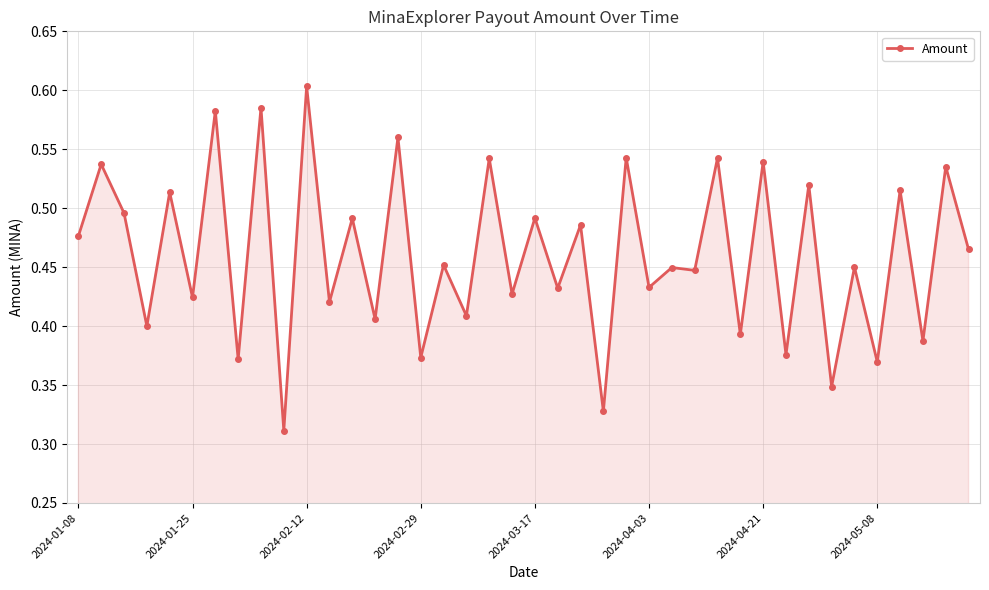

How many values are between 0 and 1?

40